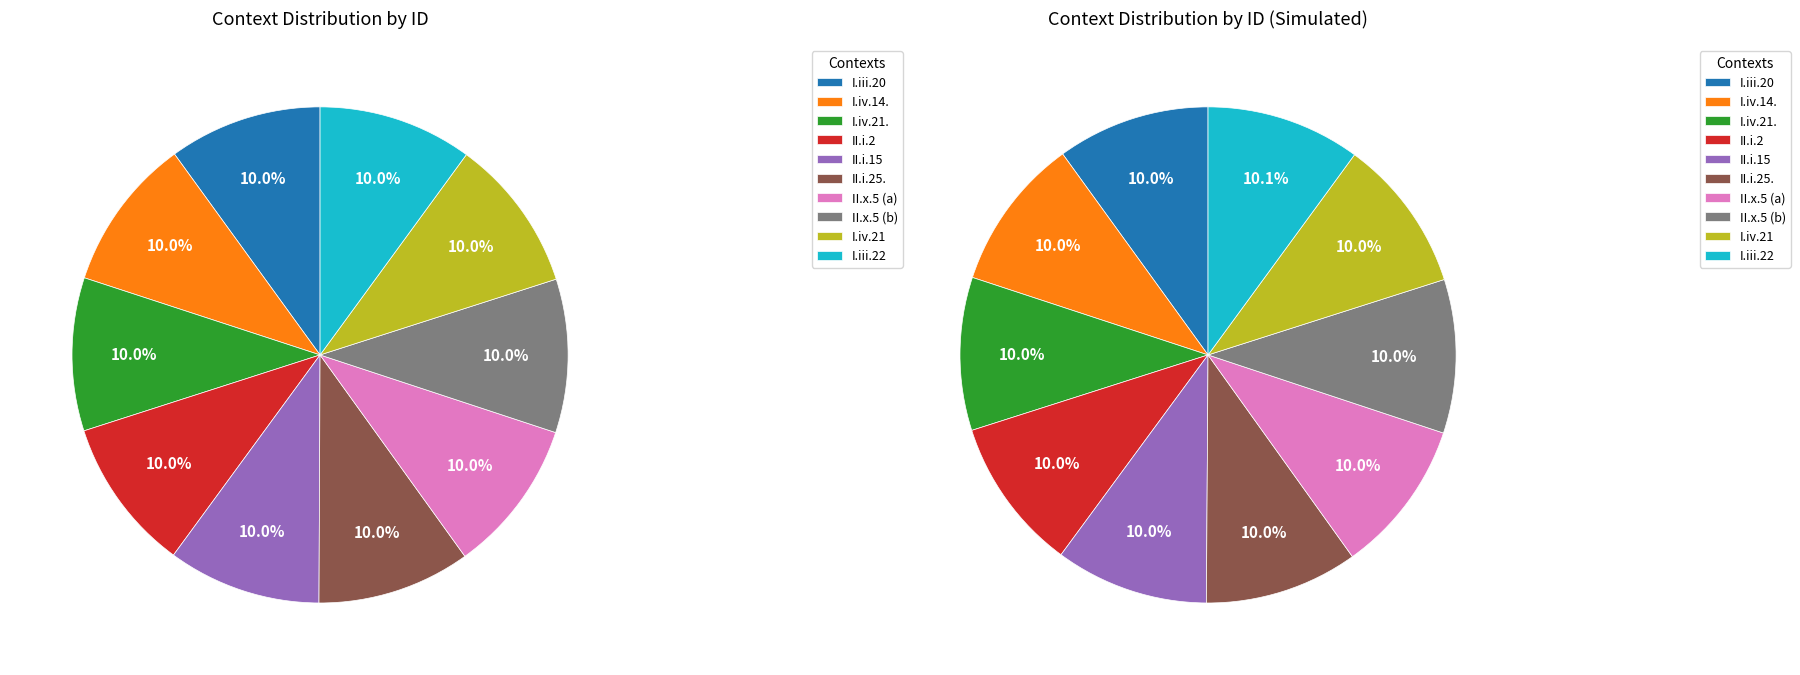

Is II.i.25. the majority of the pie?

No